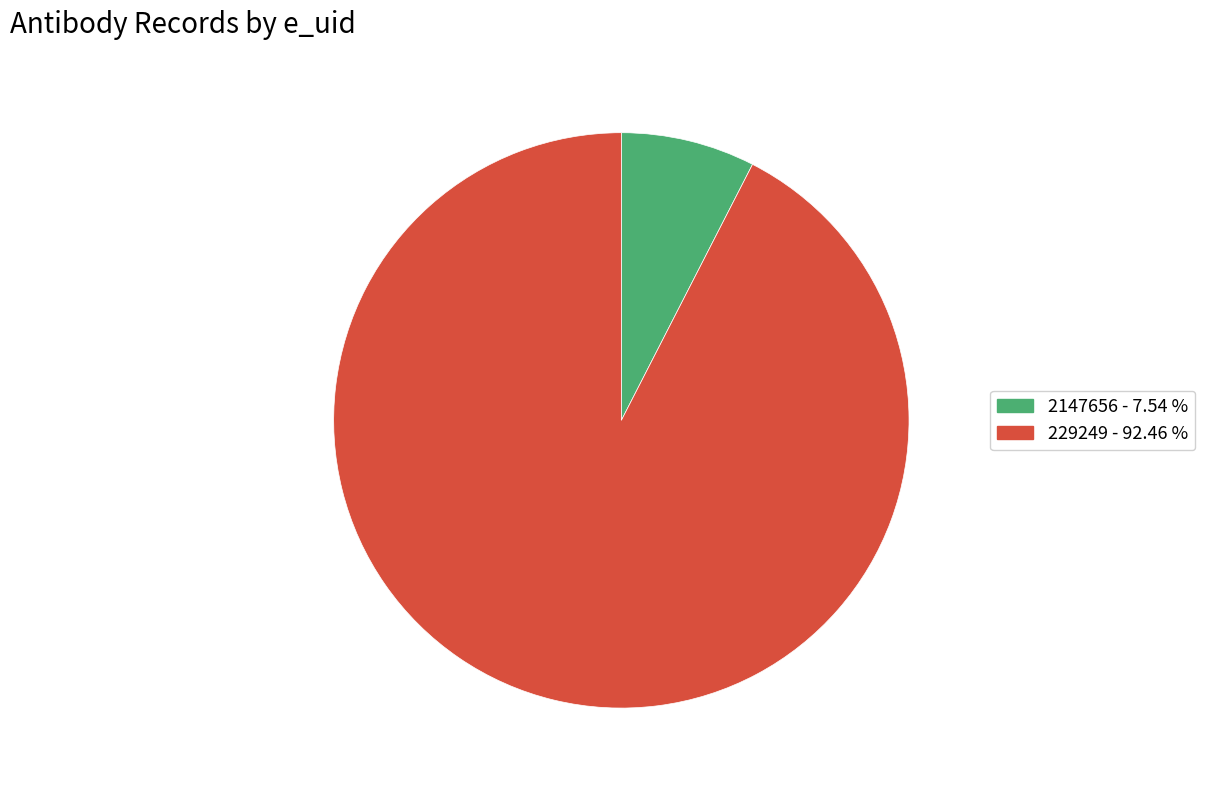

Combined, do 2147656 and 229249 account for over 50%?

Yes